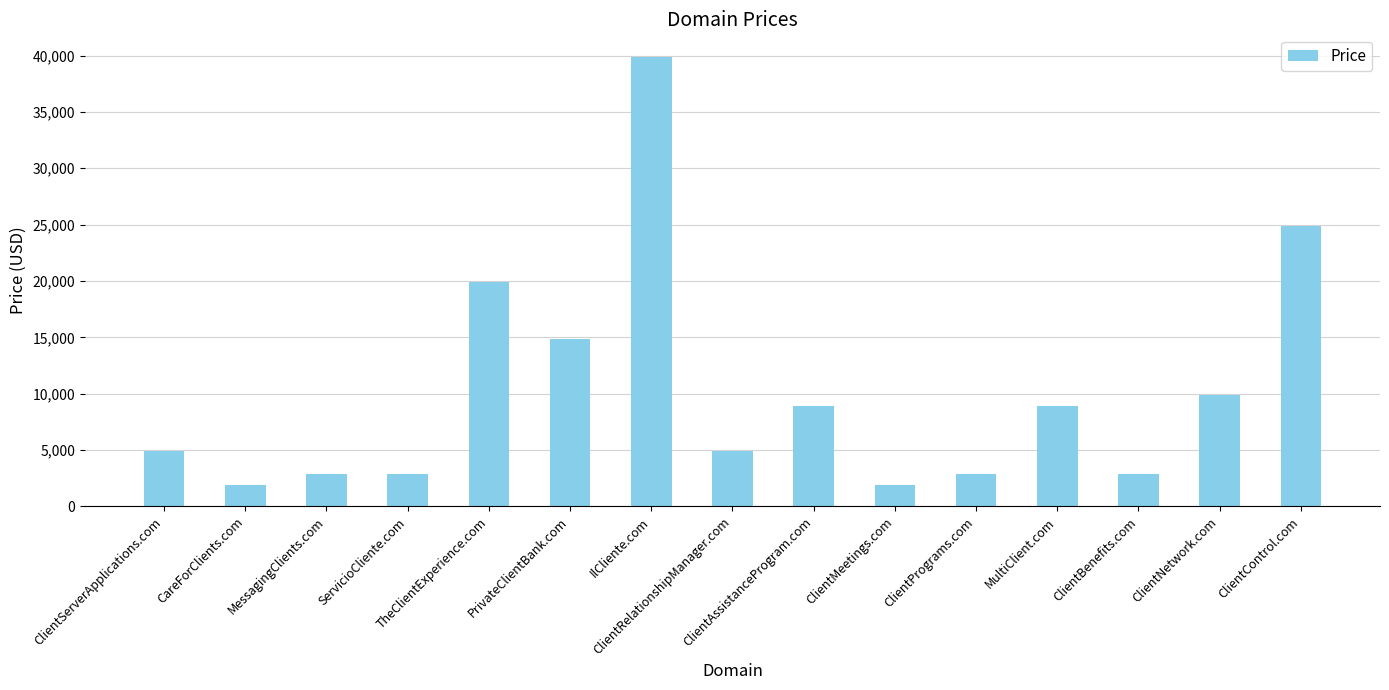

How many values are below 4888?

6